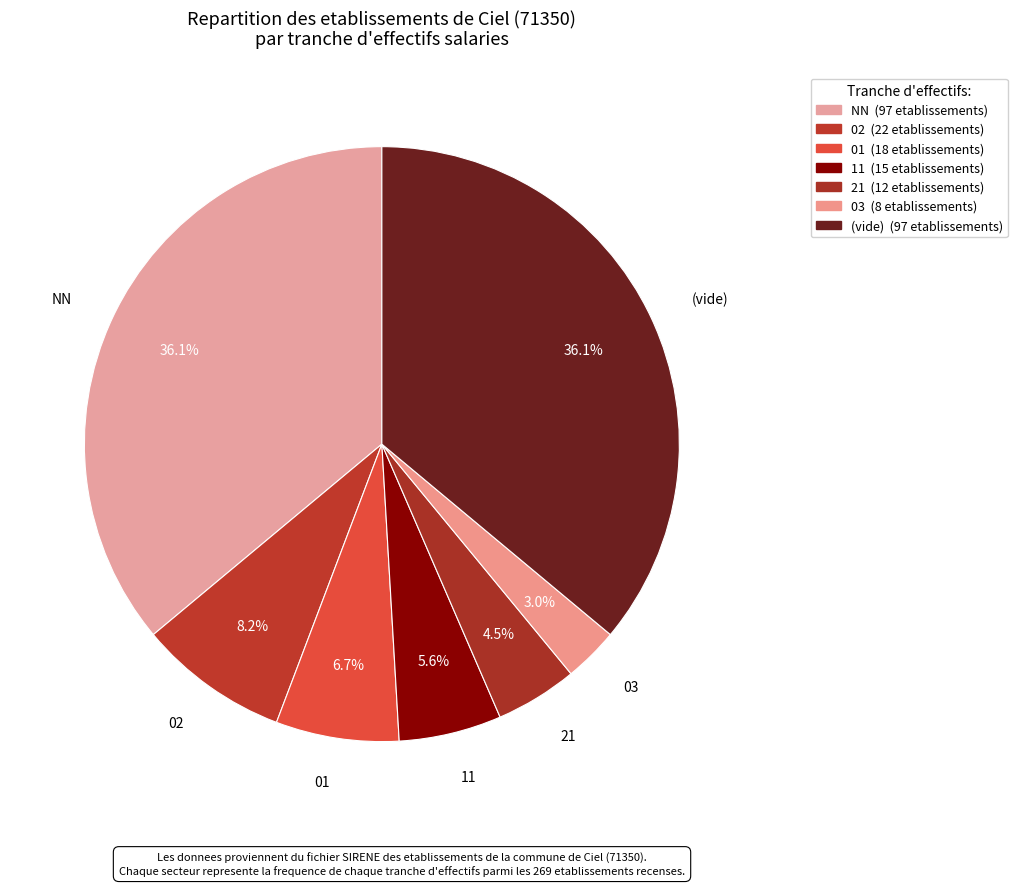

Count the number of slices in the pie.

7